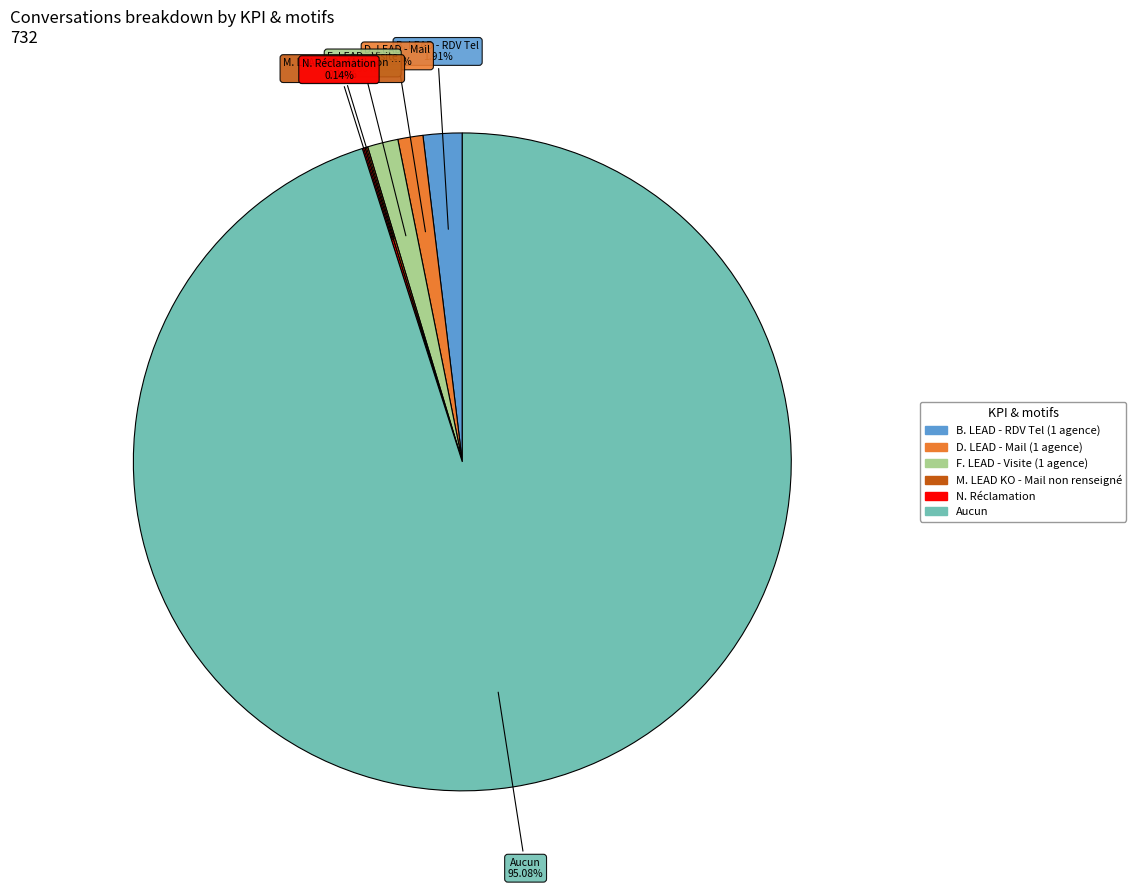

Is there any slice that represents more than half of the pie?

Yes